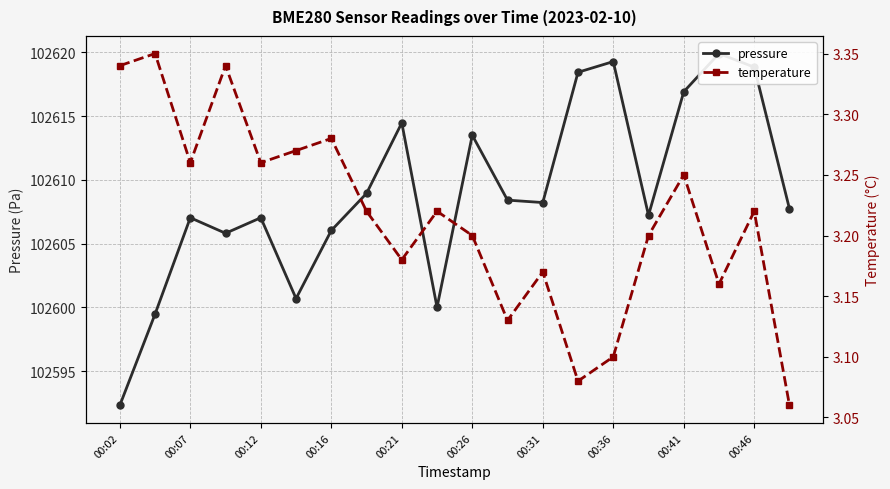

How many values in the pressure series are below 102608?

10